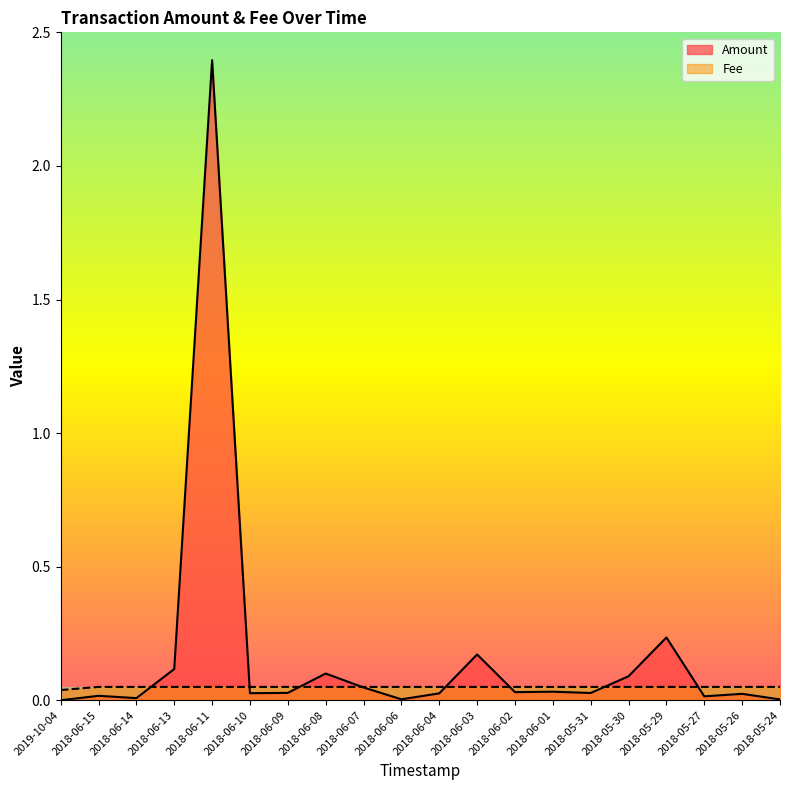

True or false: Fee and Amount cross at least once.

True